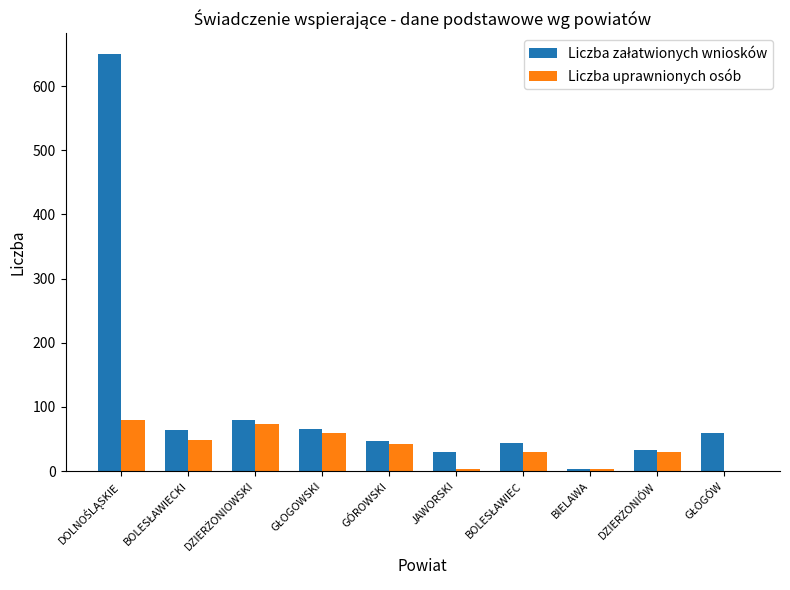

What is the greatest value displayed?

650